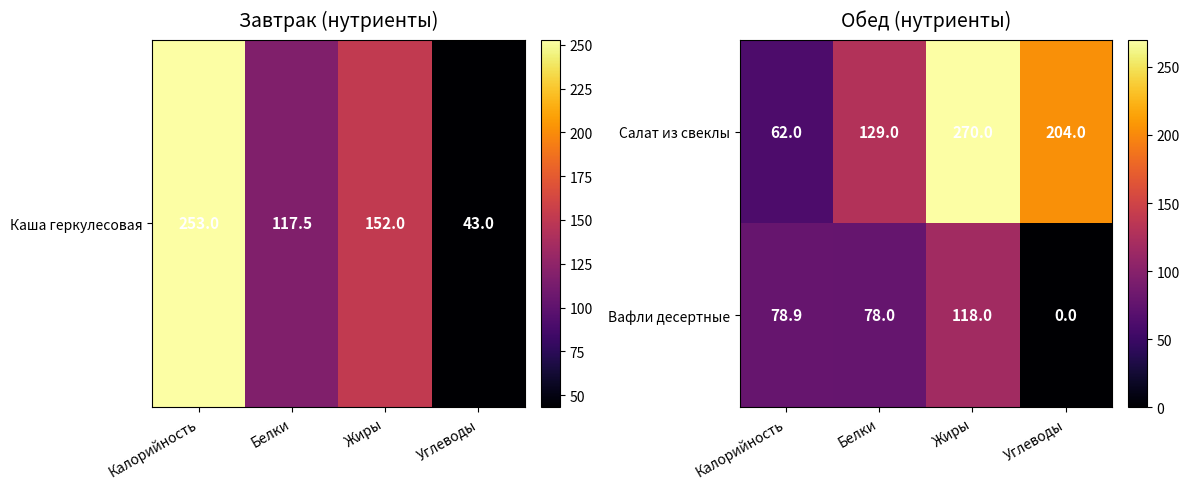

Between Белки and Углеводы, which series saw the biggest shift?

Вафли десертные